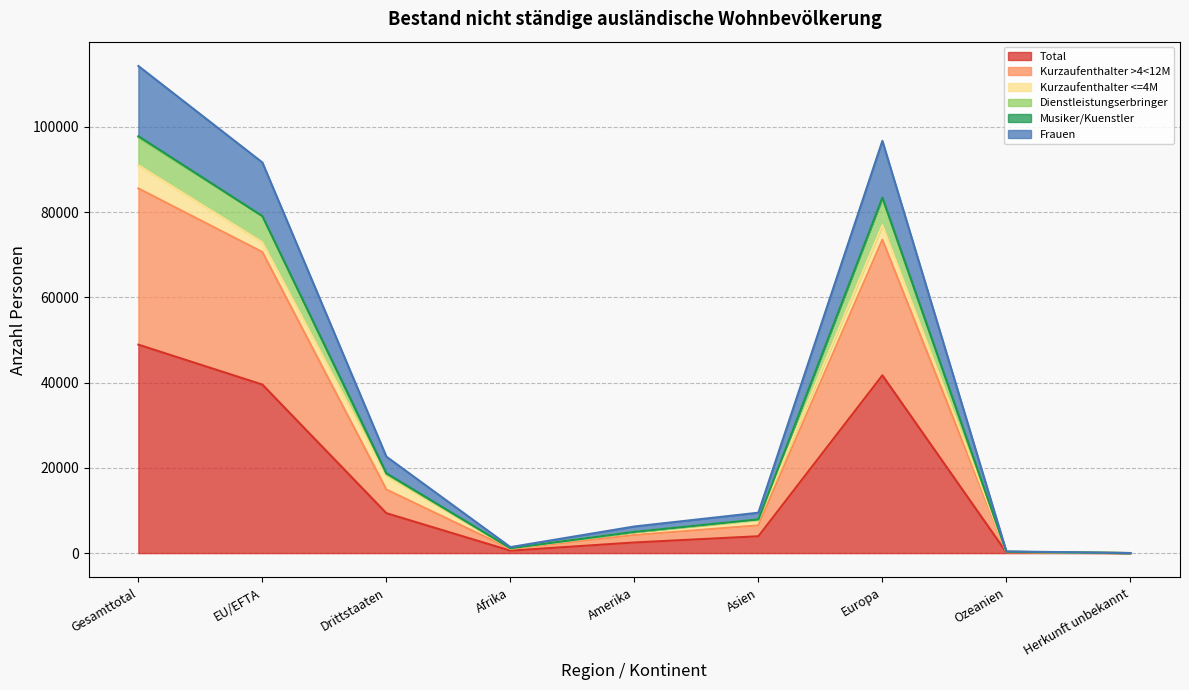

Which category has the highest value in the Dienstleistungserbringer series?

Gesamttotal